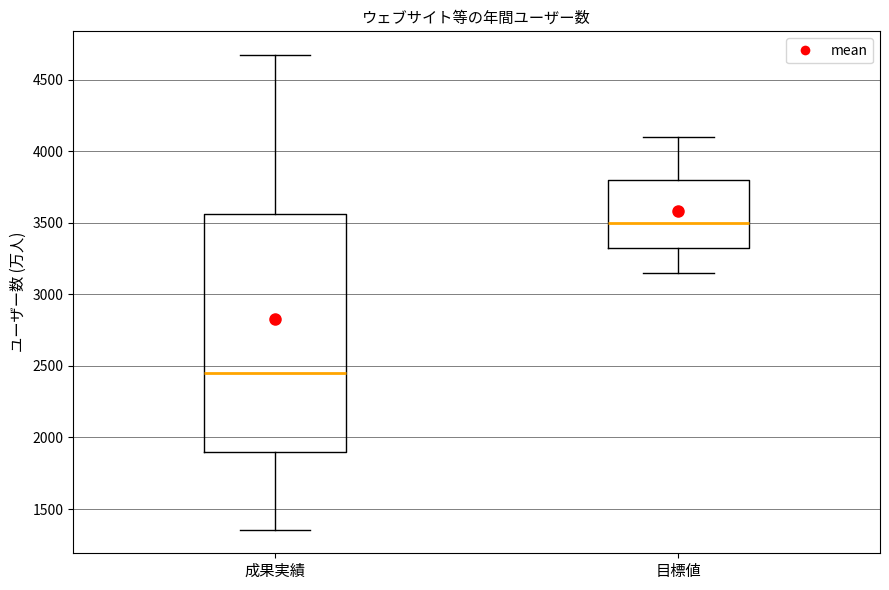

Which box is the tallest, from its lower edge to its upper edge?

成果実績